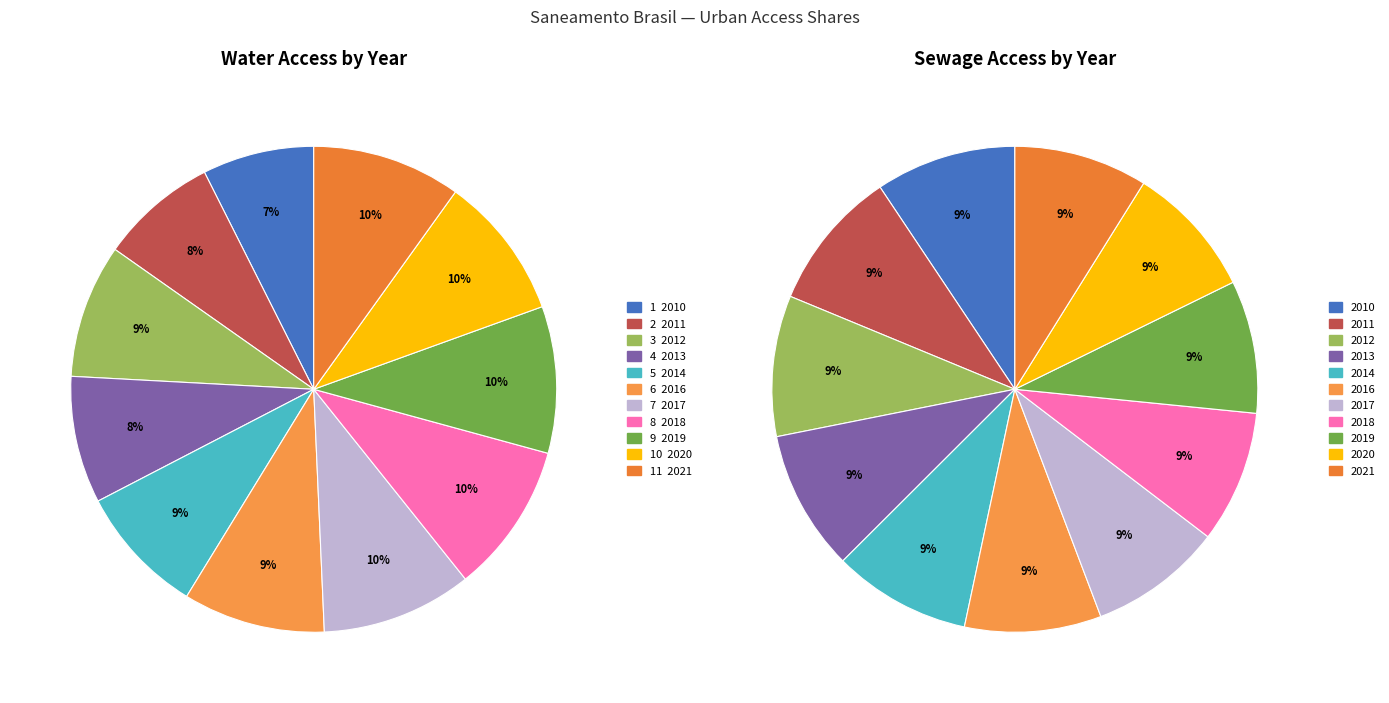

Rank the series by their maximum value, from highest to lowest.

Parcela da populacao total que mora em area urbana com acesso a rede de agua, Parcela da populacao total que mora em area urbana com acesso a rede de esgoto